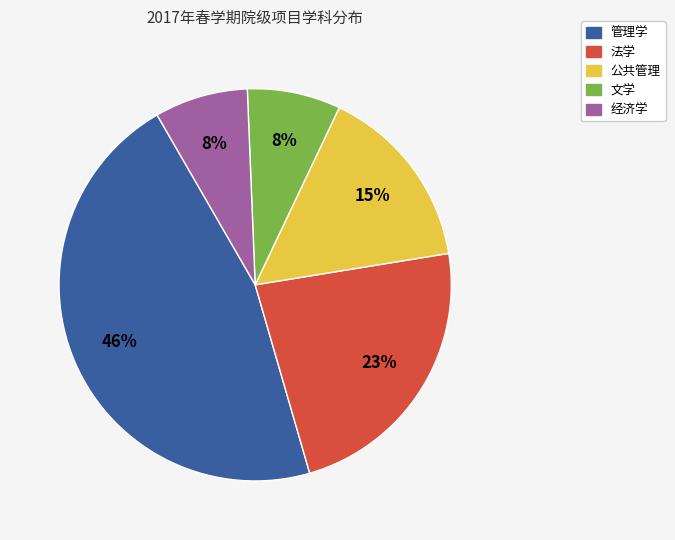

Is there a majority slice in this chart?

No